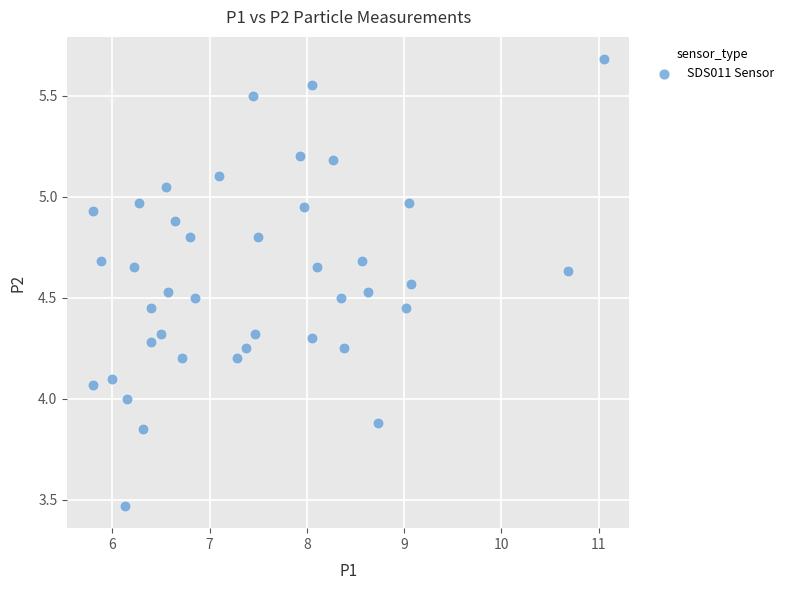

What is the range of Y values (max minus min)?

2.2